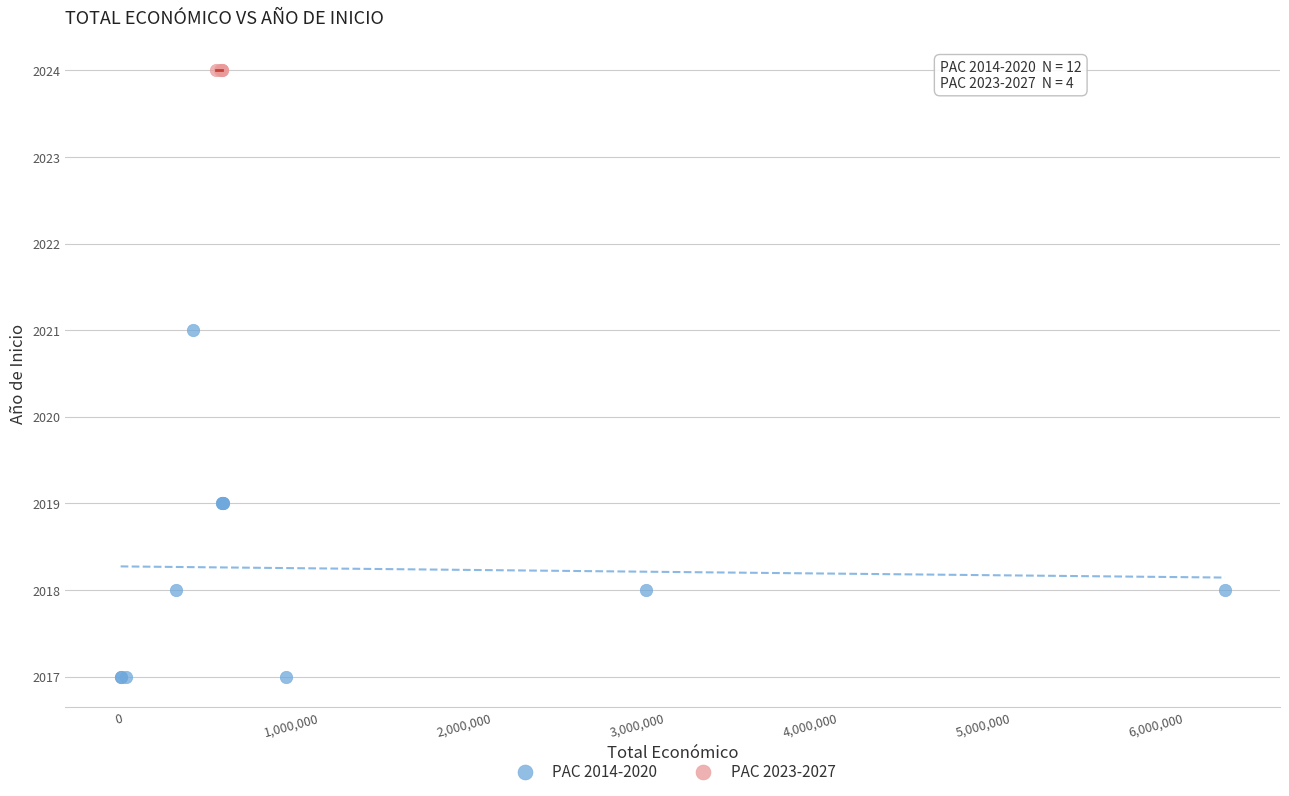

Which series contains the highest Y value?

PAC 2023-2027